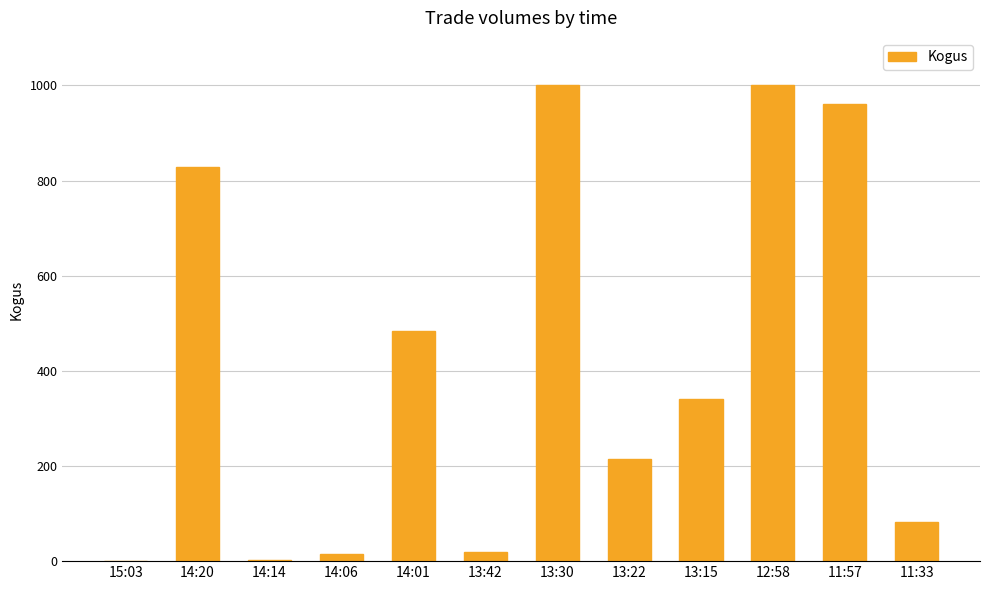

What is the ratio of the value at 12:58 to the value at 13:15?

2.9